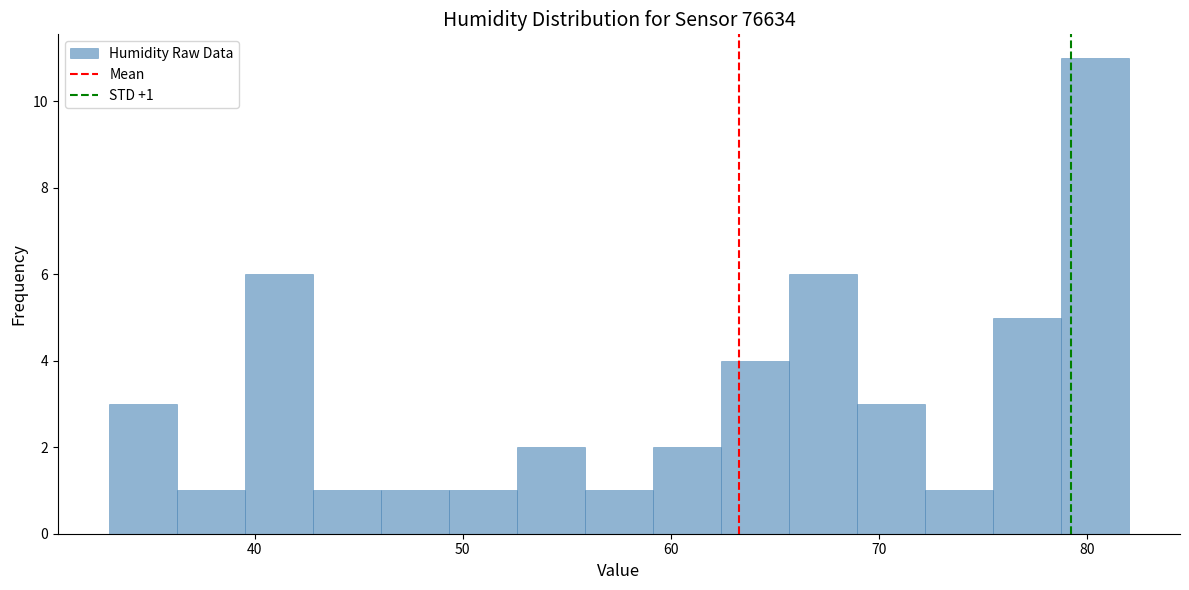

Around what value on the x-axis is the tallest bar? Give the approximate position of its centre, as read against the axis.

80